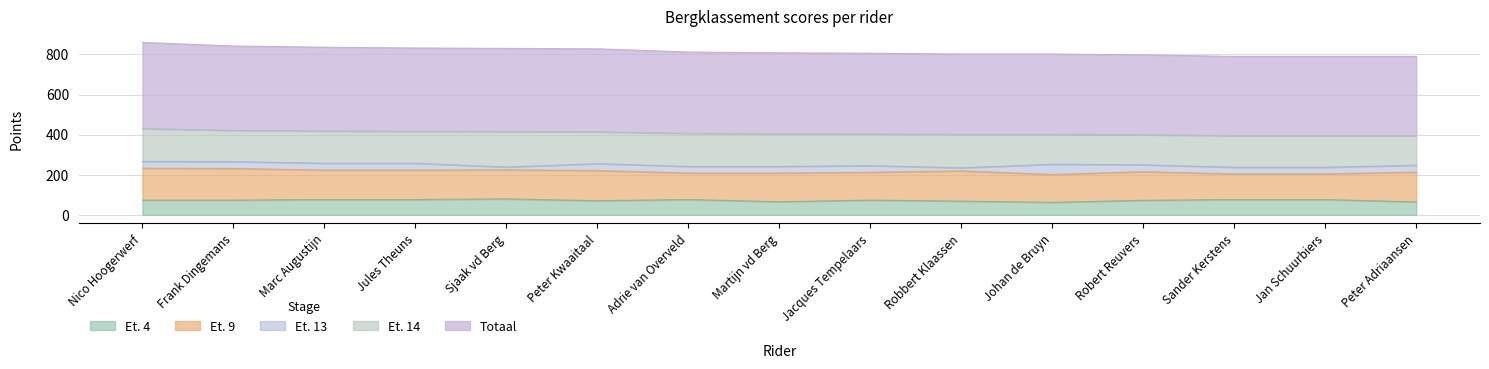

How many data points in Et. 13 are less than 34?

7